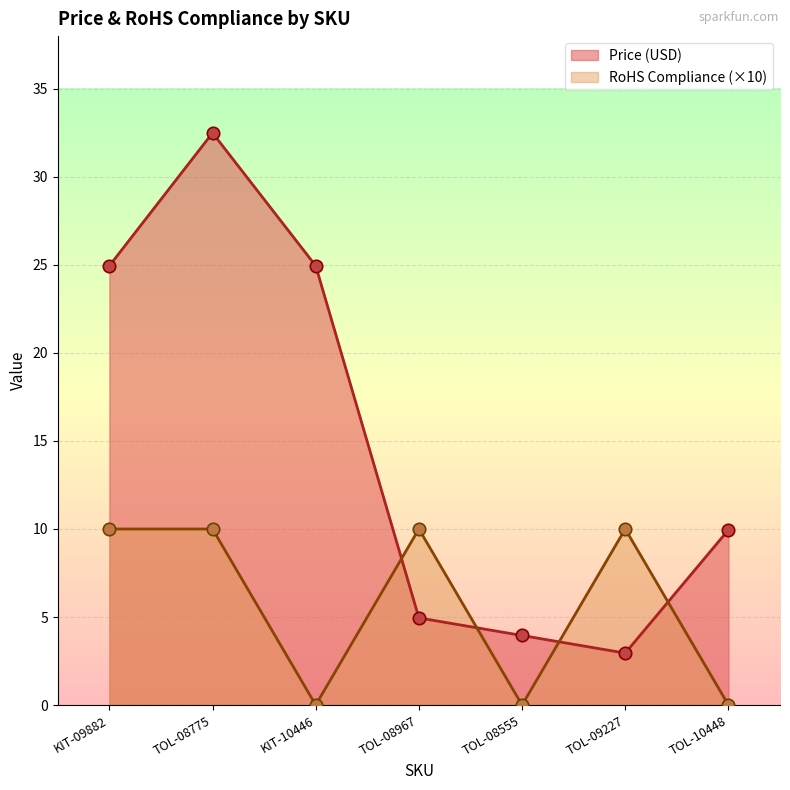

Which series reaches the maximum Y coordinate?

Price (USD)